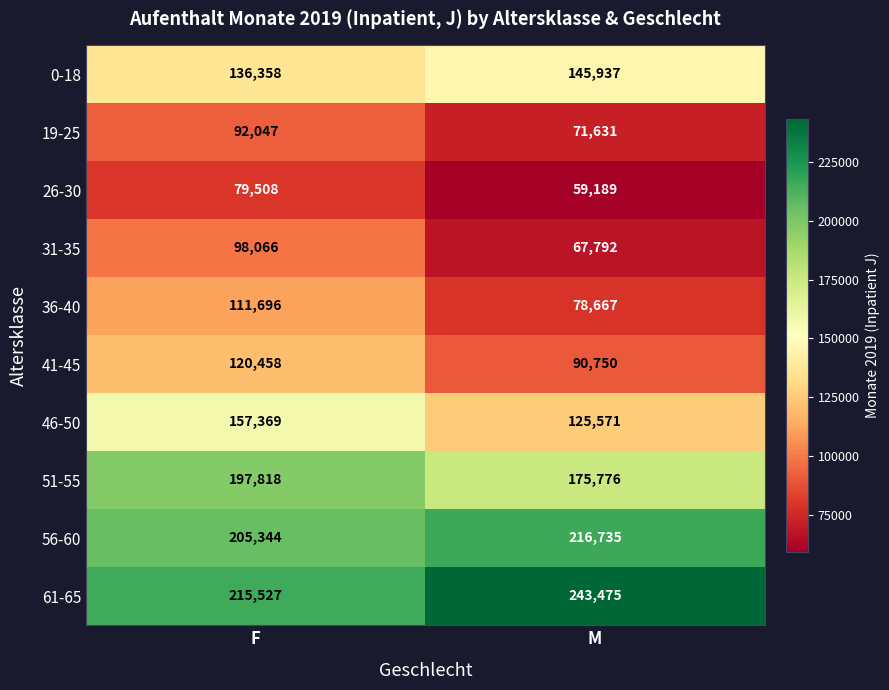

What is the sum of all 51-55 values?

373594